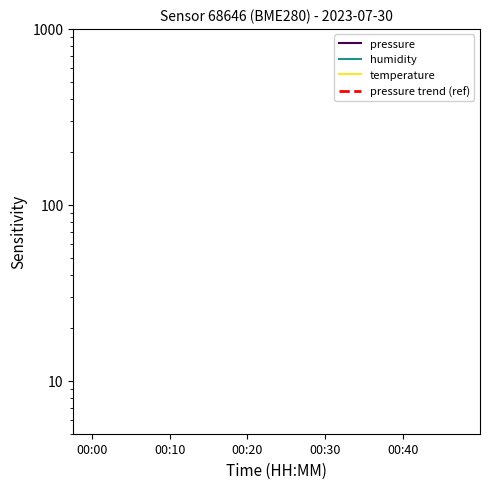

How many distinct data groups are displayed?

3